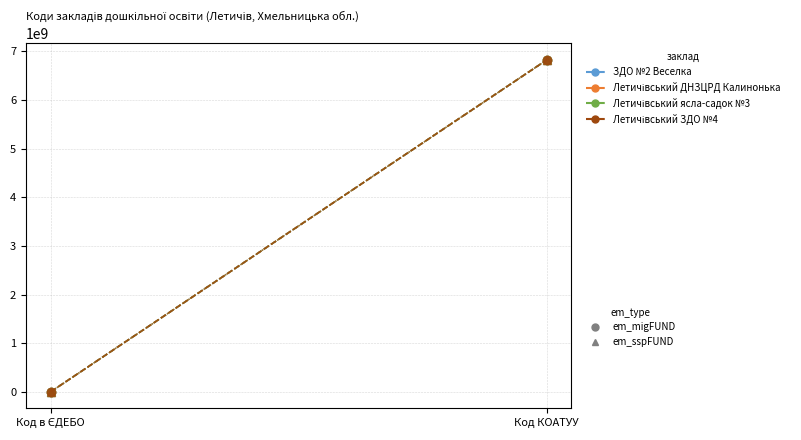

Rank the series at Код КОАТУУ from lowest to highest value.

ЗДО №2 Веселка, Летичівський ДНЗЦРД Калинонька, Летичівський ясла-садок №3, Летичівський ЗДО №4